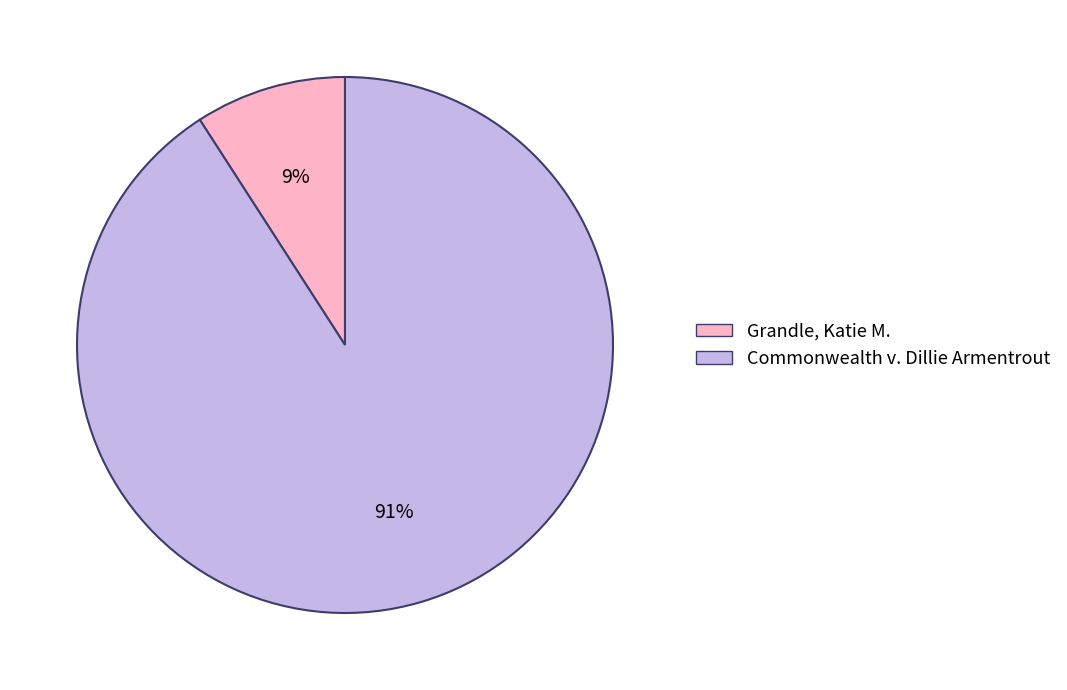

What percentage is the Grandle, Katie M. slice, to the nearest percent?

9%